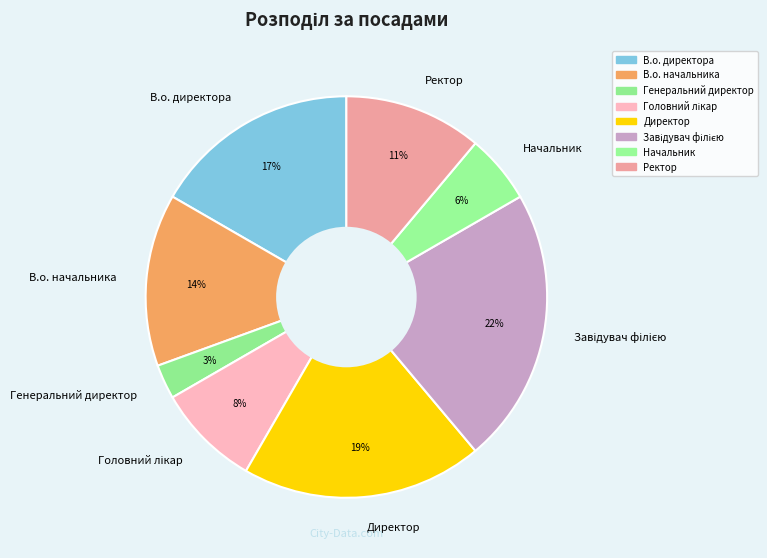

To the nearest percent, what portion does Генеральний директор represent?

3%